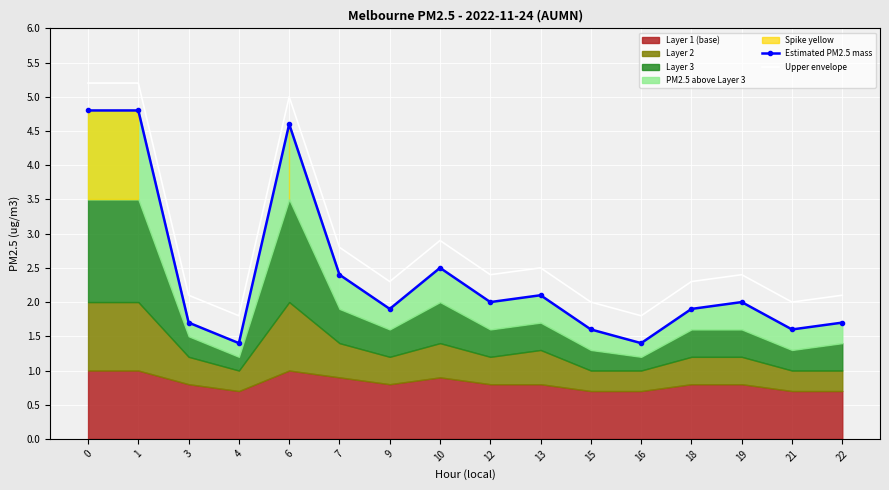

Rank the categories by Upper envelope value from lowest to highest.

4, 16, 15, 21, 3, 22, 9, 18, 12, 19, 13, 7, 10, 6, 0, 1